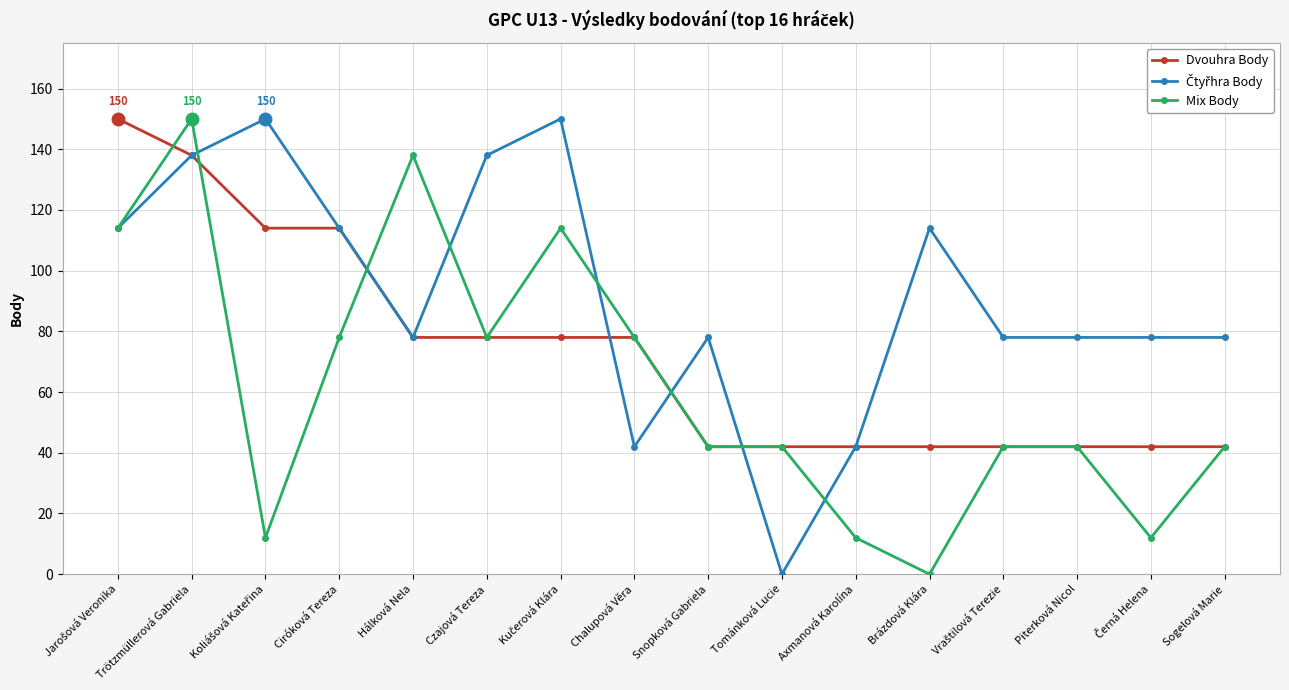

Is it true that Mix Body equals 34 at Czajová Tereza?

False